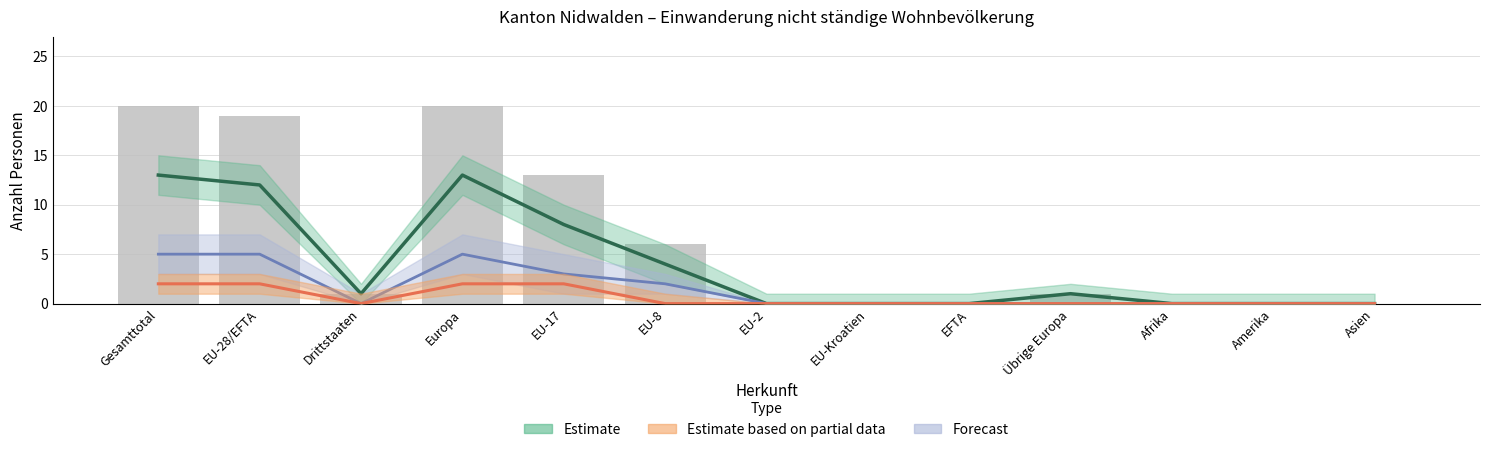

Reading left to right, list all the values displayed in this chart.

Gesamttotal=20	EU-28/EFTA=19	Drittstaaten=1	Europa=20	EU-17=13	EU-8=6	EU-2=0	EU-Kroatien=0	EFTA=0	Übrige Europa=1	Afrika=0	Amerika=0	Asien=0